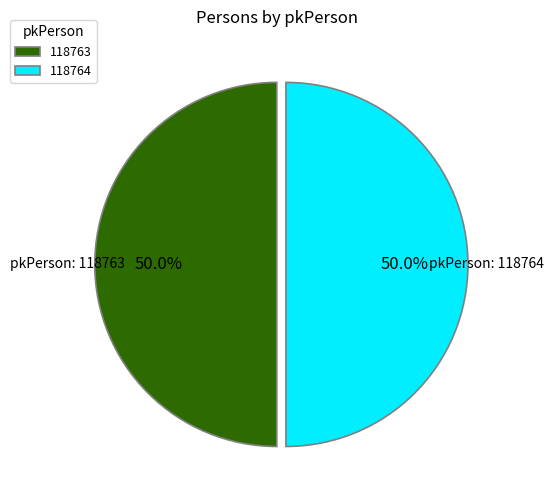

Is it true that 118764 is 39% of the pie?

False